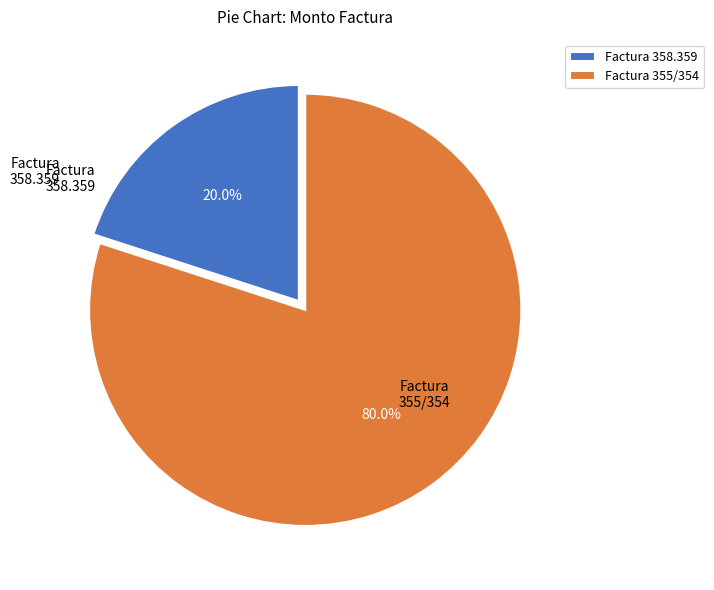

Which slice is the smallest?

Factura 358.359